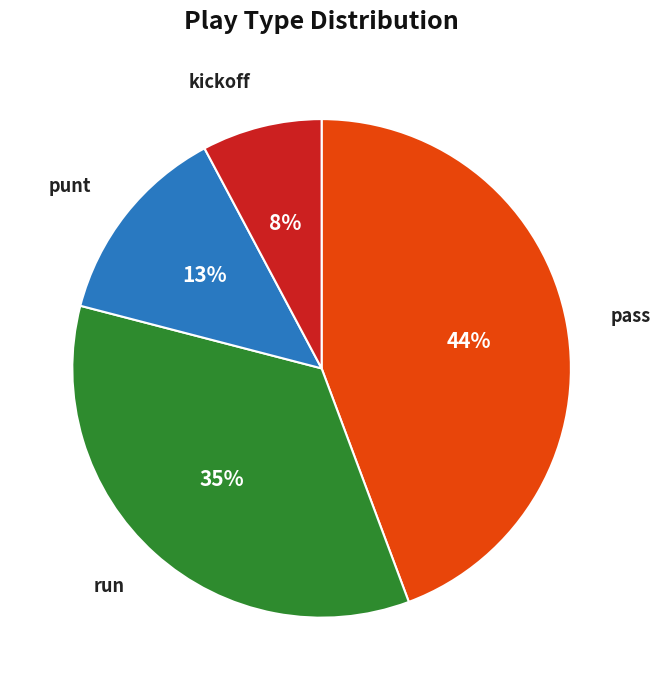

The kickoff slice represents 1% of the pie. True or false?

False